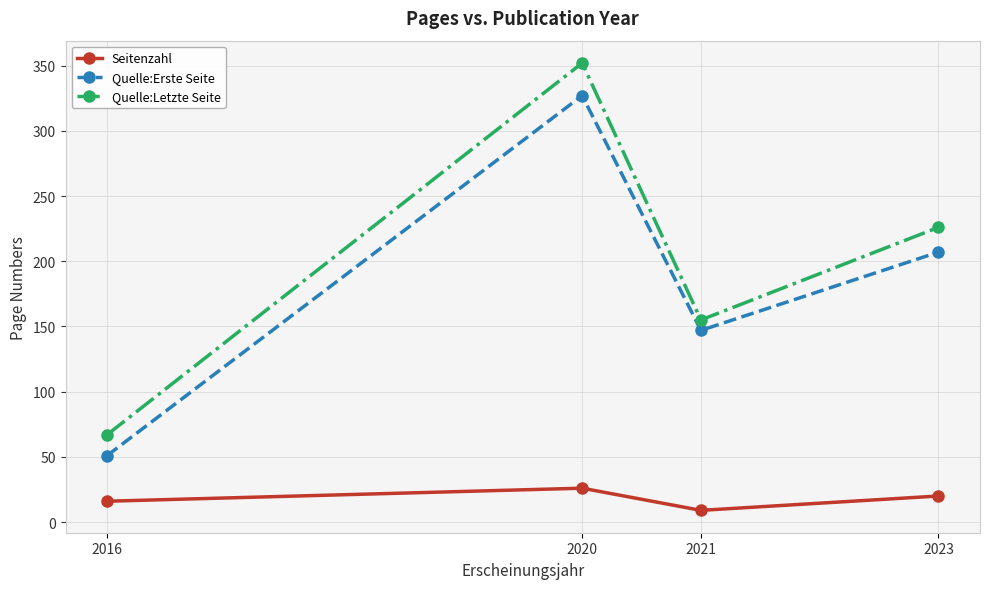

Is the value of Seitenzahl at 2016 greater than the value of Quelle:Erste Seite at 2021?

No